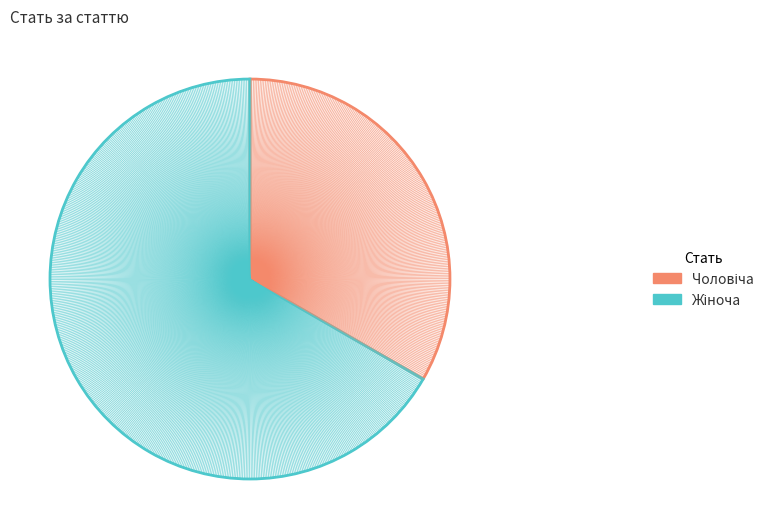

Rank the categories by value from highest to lowest.

Жіноча, Чоловіча